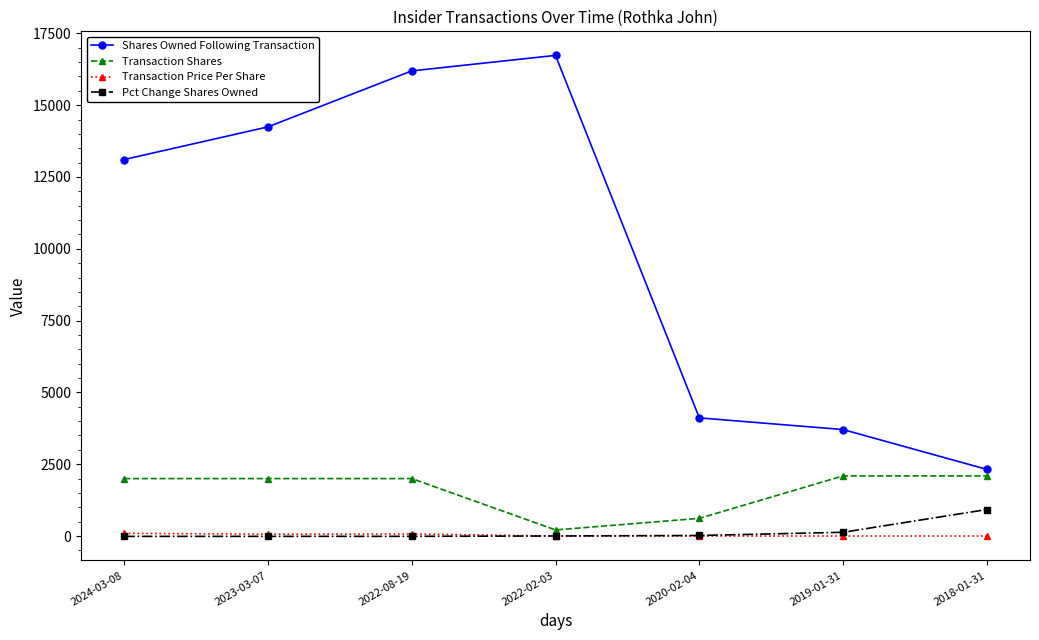

Does the chart have visible grid lines?

No